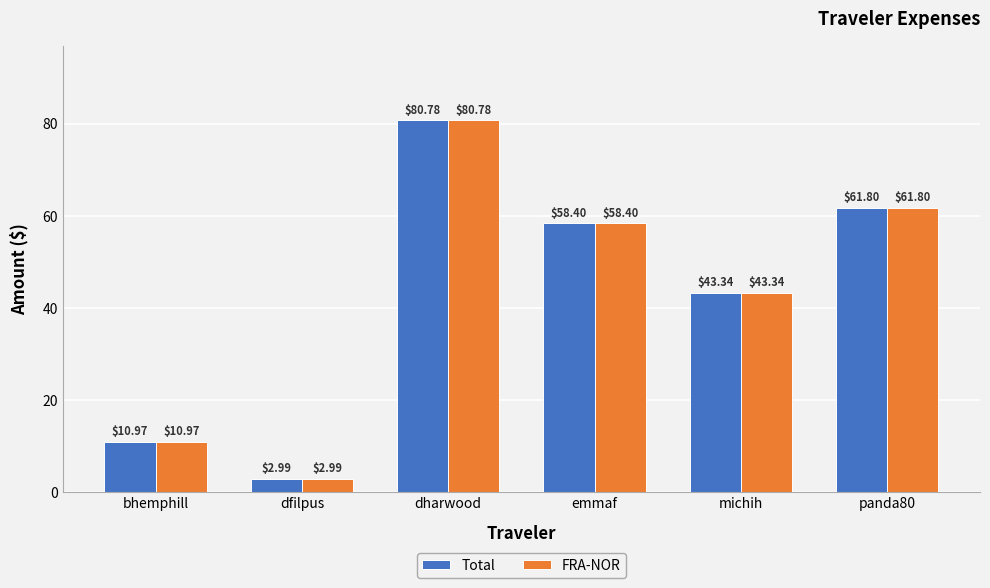

How many data points in Total are less than 58?

3